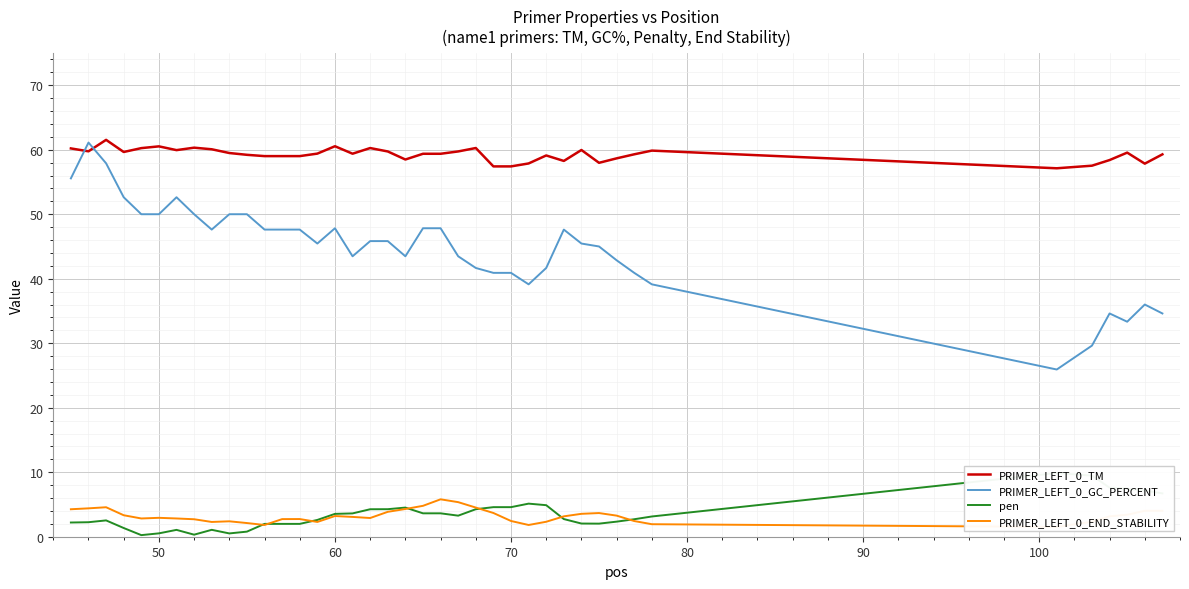

What is the minimum value for PRIMER_LEFT_0_TM?

57.1